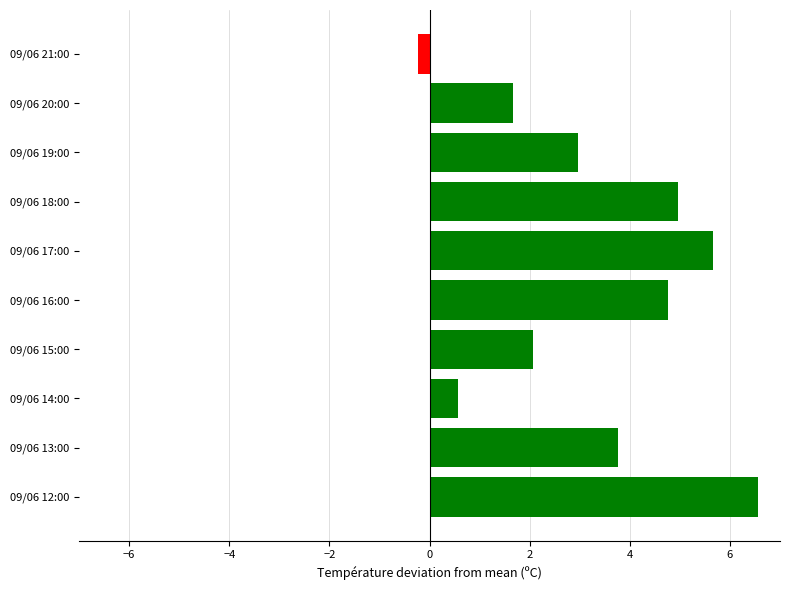

What is the ratio of the value at 09/06 17:00 to the value at 09/06 12:00?

0.9